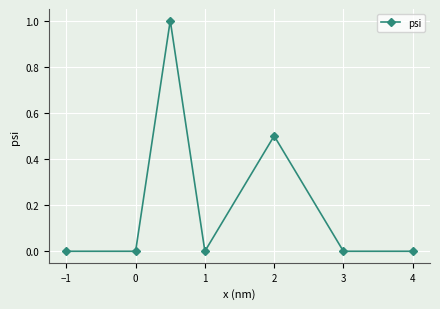

Does the chart have visible grid lines?

Yes